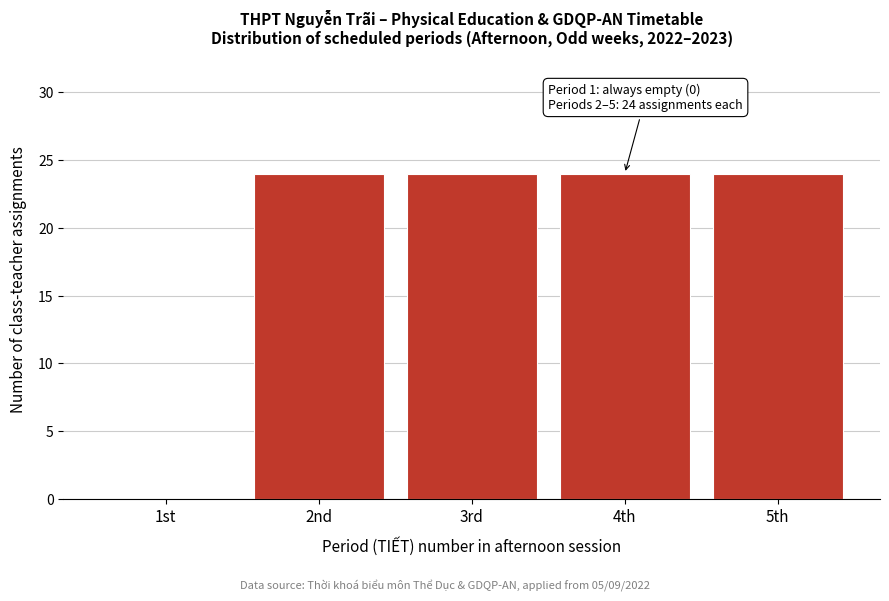

Reading left to right, transcribe all the data shown in this chart.

1st=0	2nd=24	3rd=24	4th=24	5th=24